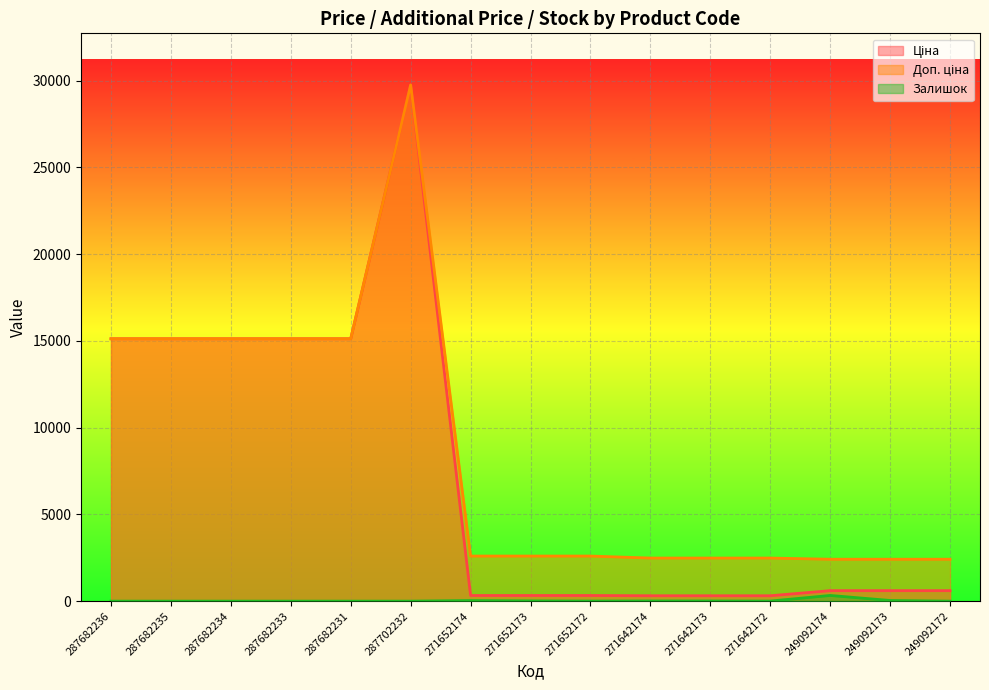

What is the approximate value of Доп. ціна at 287682231?

15120.0